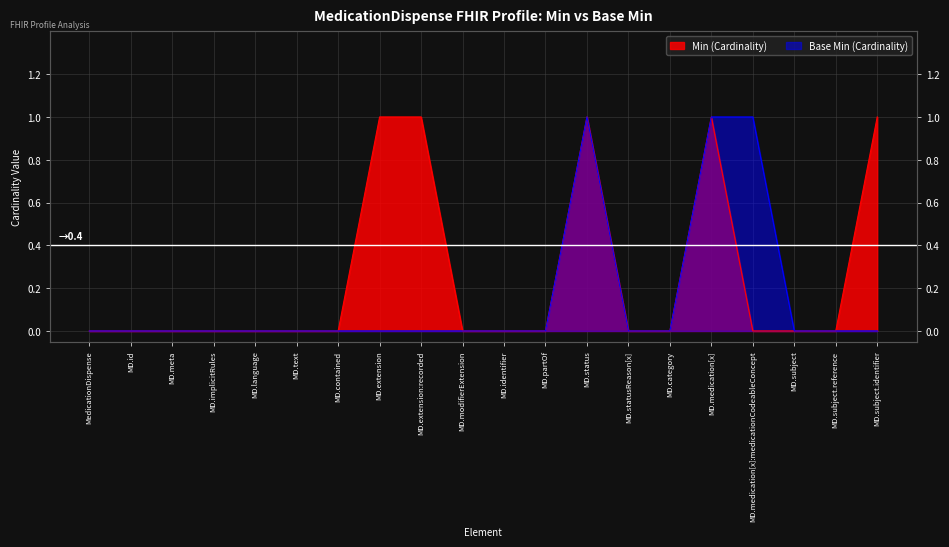

Count the number of categories in the chart.

20